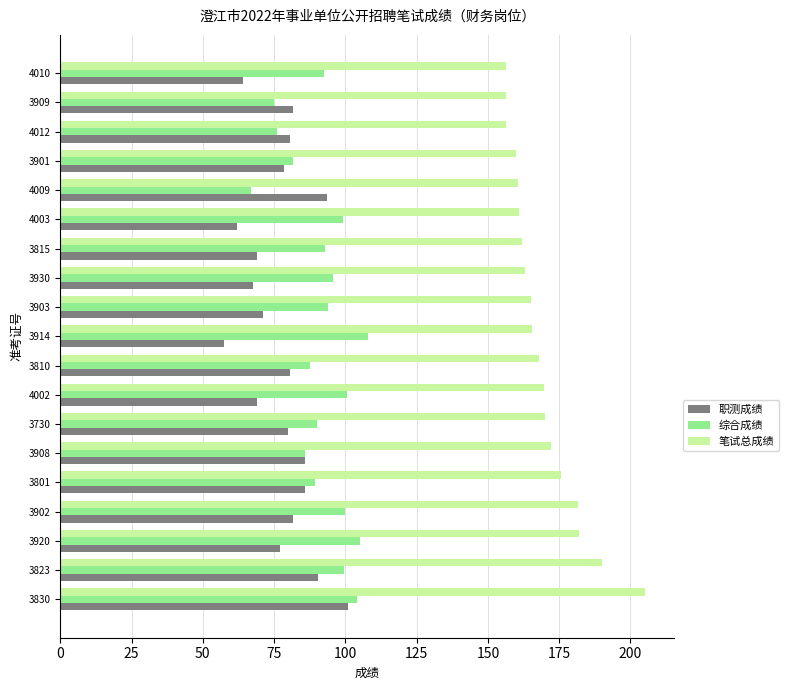

What are all the series names shown in the legend?

职测成绩, 综合成绩, 笔试总成绩